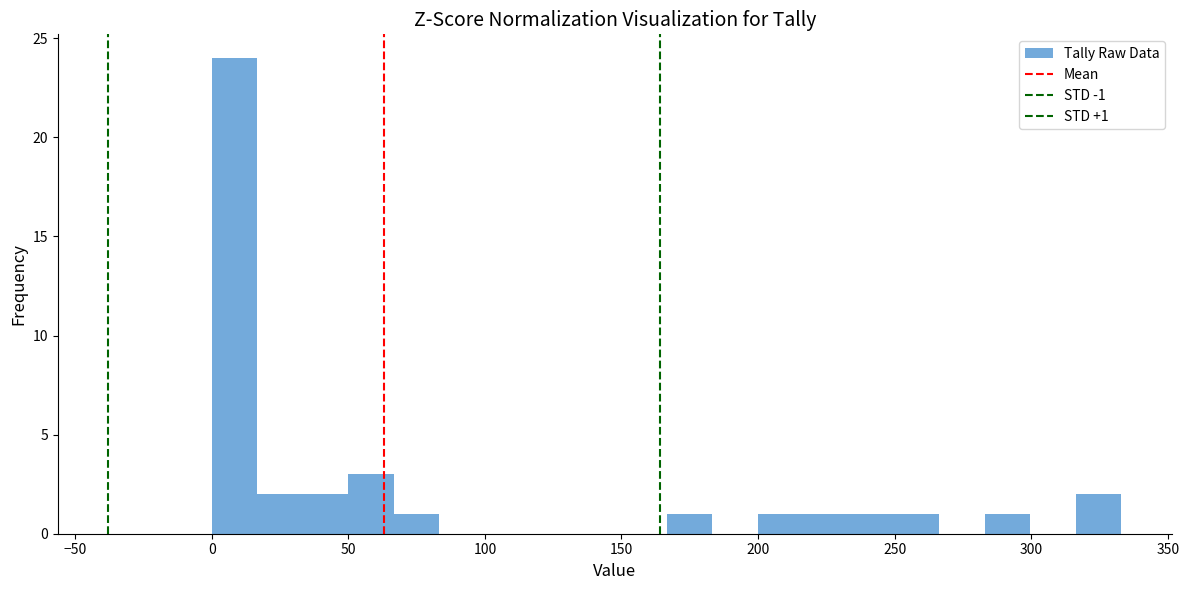

Around what value on the x-axis is the tallest bar? Give the approximate position of its centre, as read against the axis.

10